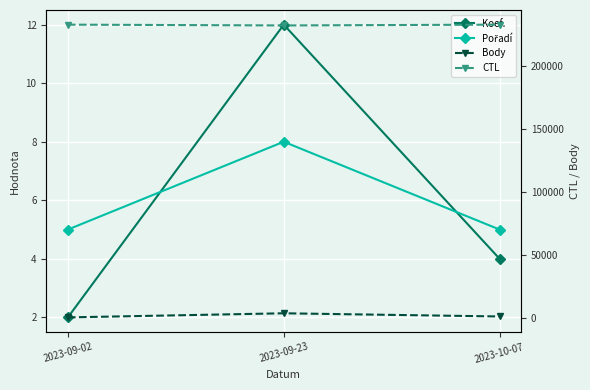

Is it true that Koef. equals 2 at 2023-09-02?

True